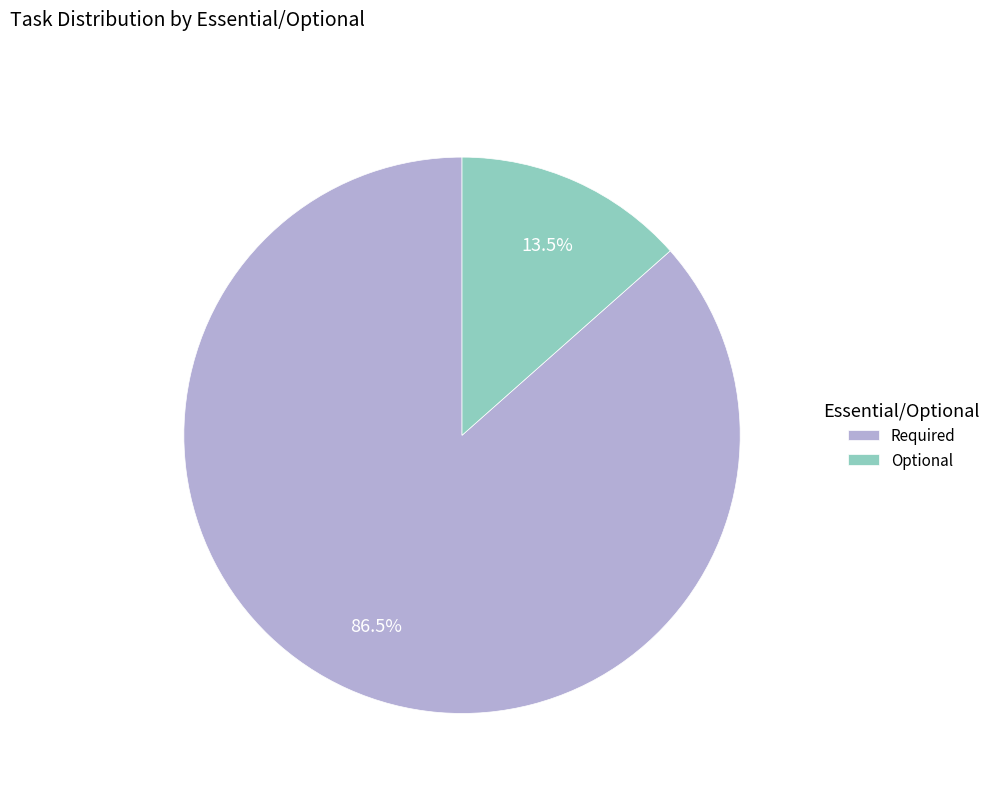

Is it true that Optional is 25% of the pie?

False